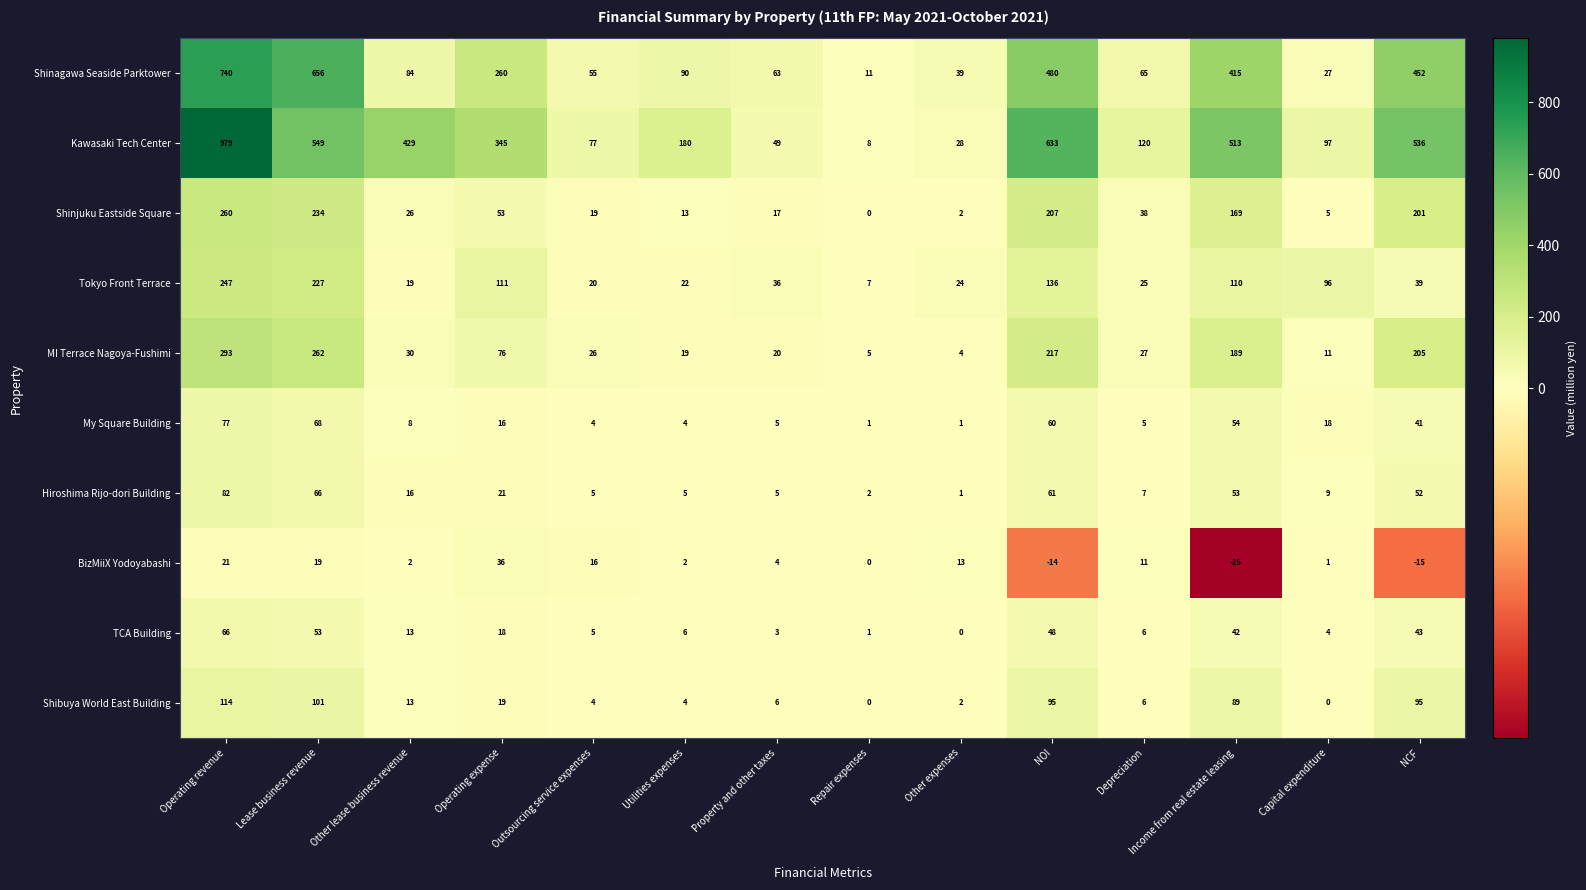

Which series has the widest spread of values?

Kawasaki Tech Center